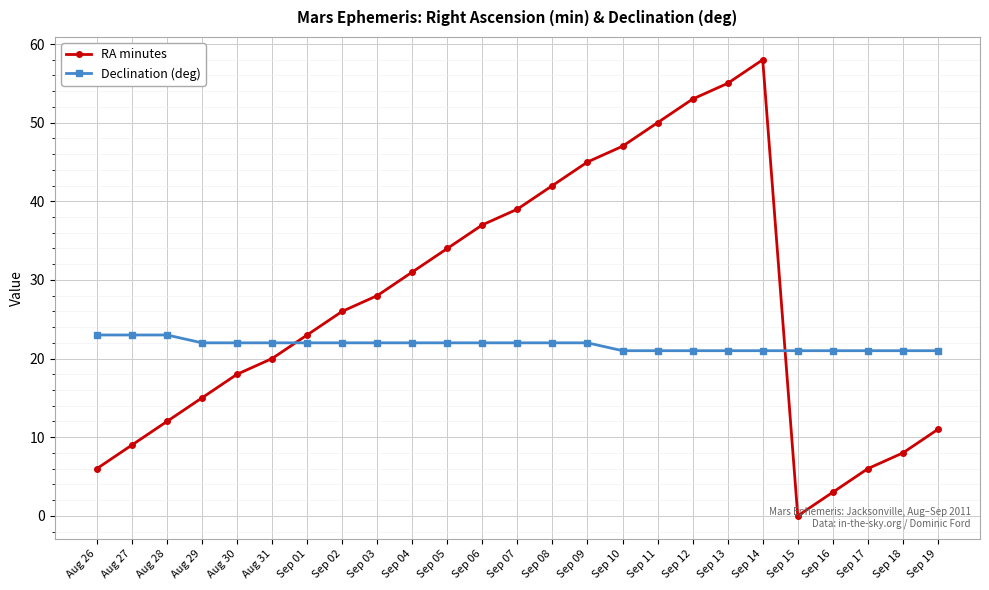

What is the difference between the highest and lowest values at Sep 19?

10